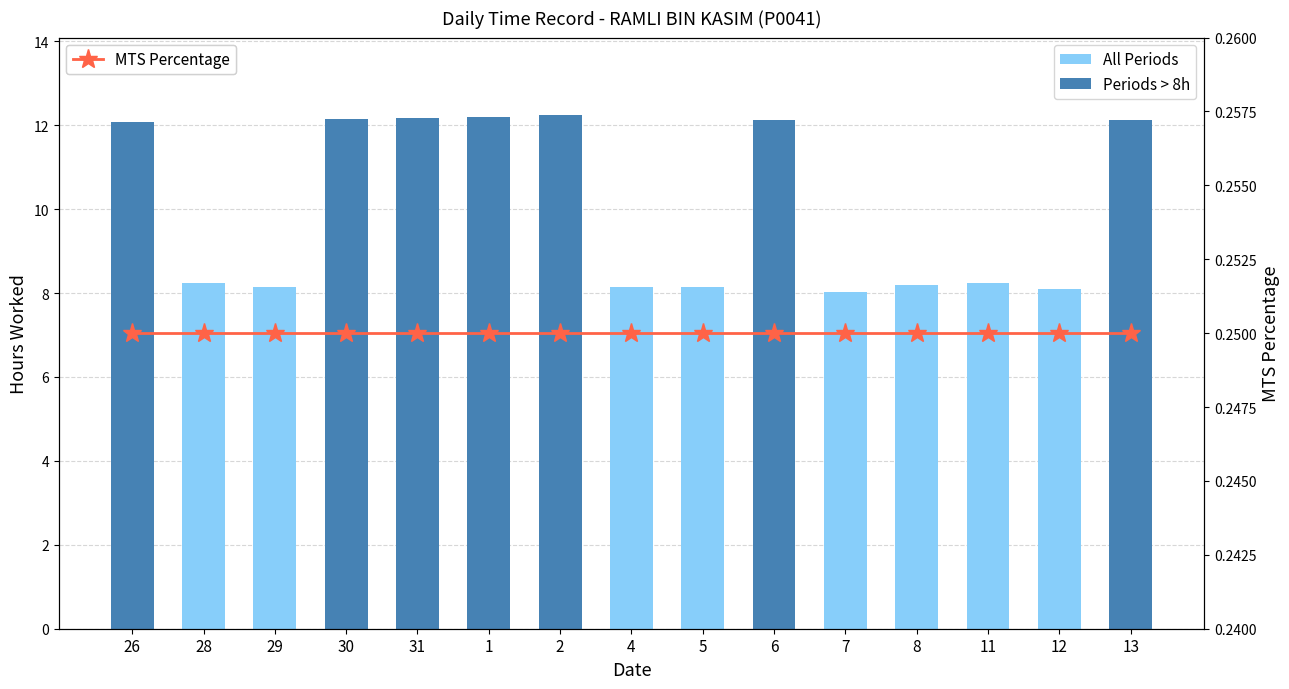

Which category has the lowest value in the All Periods series?

26